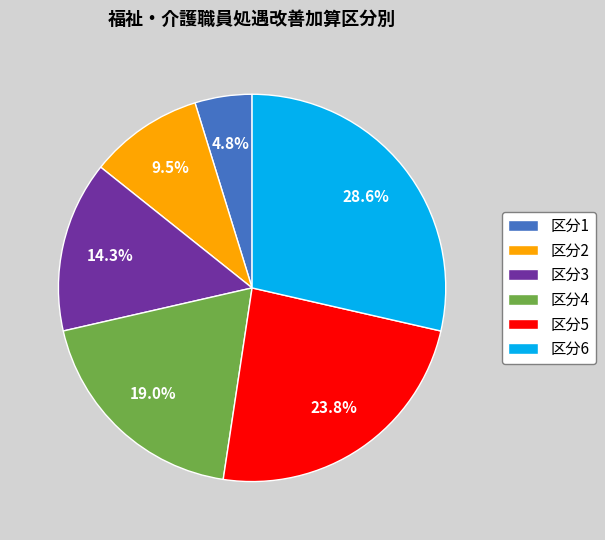

Rank the categories by value from highest to lowest.

区分6, 区分5, 区分4, 区分3, 区分2, 区分1